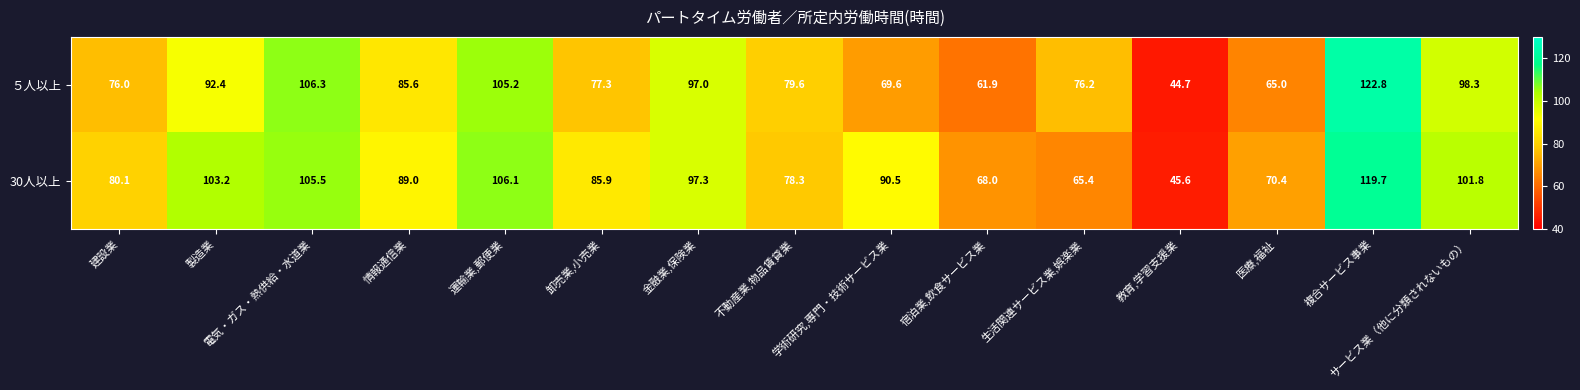

The 30人以上 series shows 67.5 at 複合サービス事業. True or false?

False